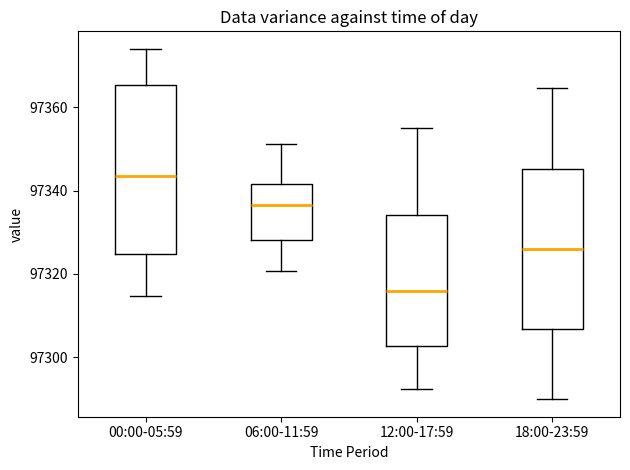

Where does the median line of the box for 00:00-05:59 sit on the y-axis? The values are not printed on the chart, so give them approximately, as read against the axis.

97344